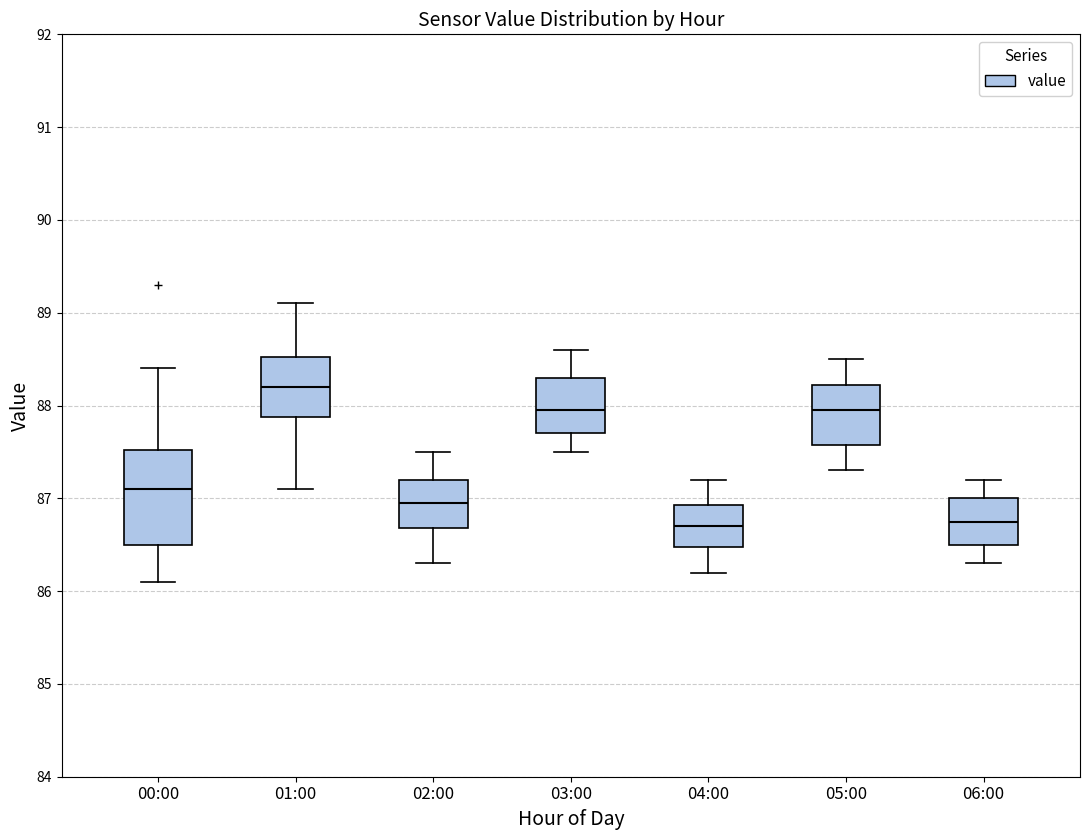

Reading left to right, read every box against the y-axis: the position of its median line, the range the box covers, and the ends of its whiskers. The values are not printed on the chart, so give them approximately, as read against the axis.

00:00: median 87.1, box 86.5 to 87.5, whiskers 86.1 to 88.4
01:00: median 88.2, box 87.9 to 88.5, whiskers 87.1 to 89.1
02:00: median 87.0, box 86.7 to 87.2, whiskers 86.3 to 87.5
03:00: median 88.0, box 87.7 to 88.3, whiskers 87.5 to 88.6
04:00: median 86.7, box 86.5 to 86.9, whiskers 86.2 to 87.2
05:00: median 88.0, box 87.6 to 88.2, whiskers 87.3 to 88.5
06:00: median 86.8, box 86.5 to 87.0, whiskers 86.3 to 87.2